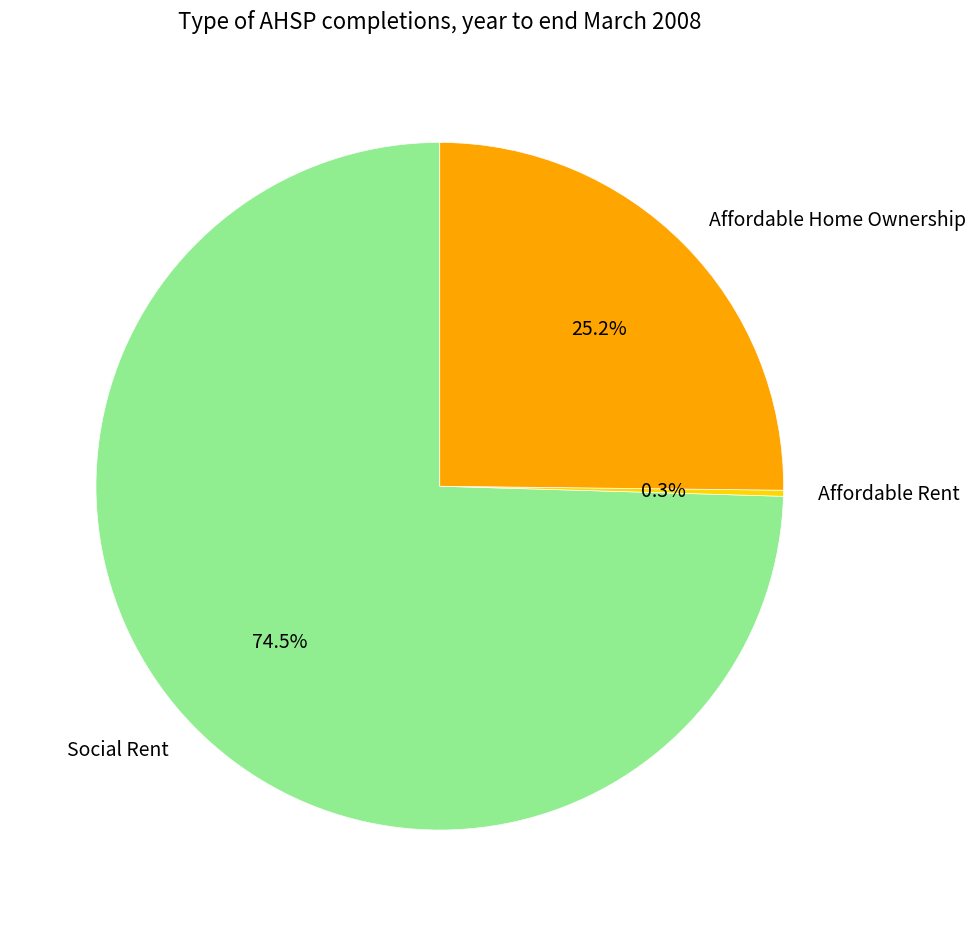

How much of the chart is everything except Affordable Rent?

99.7%